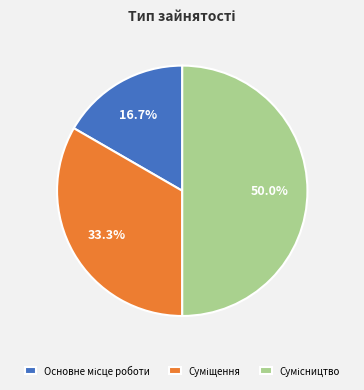

To the nearest percent, what percentage of the pie is Сумісництво?

50%